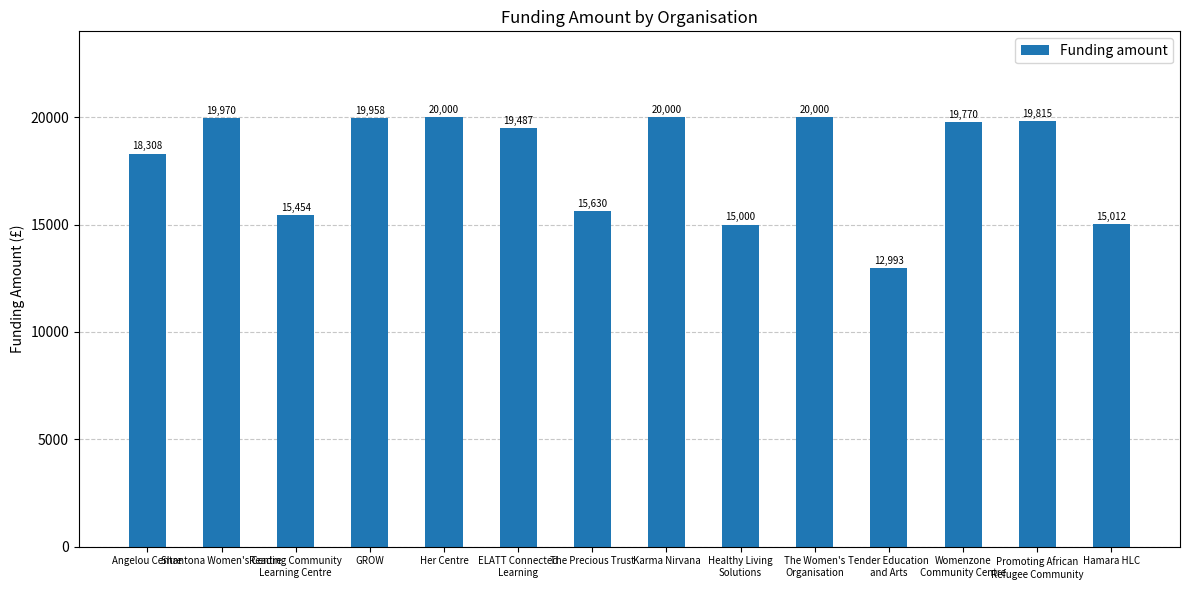

What is the label of the 1st bar from the right?

Hamara HLC